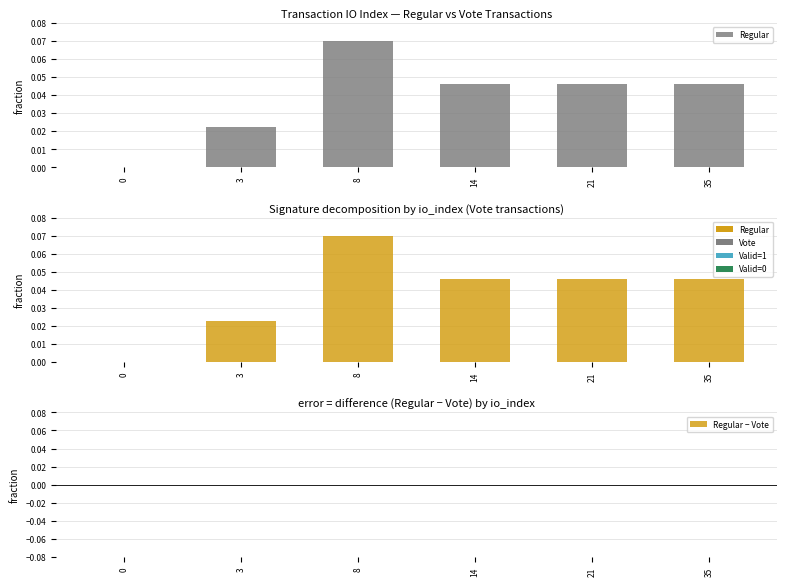

How many data points in Regular are above 0?

5